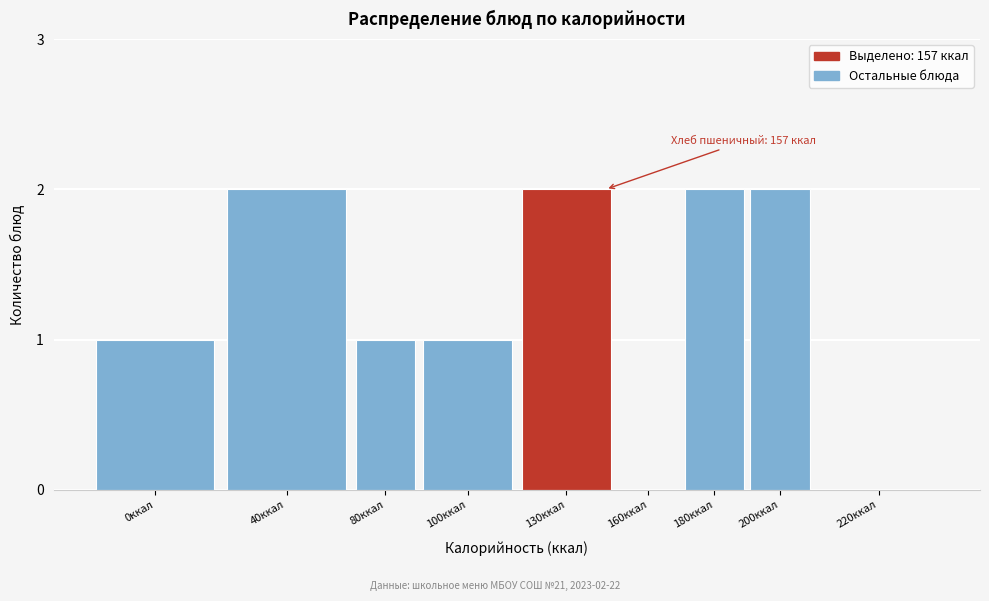

Reading left to right, transcribe all the data shown in this chart.

0ккал=1	40ккал=2	80ккал=1	100ккал=1	130ккал=2	160ккал=0	180ккал=2	200ккал=2	220ккал=0